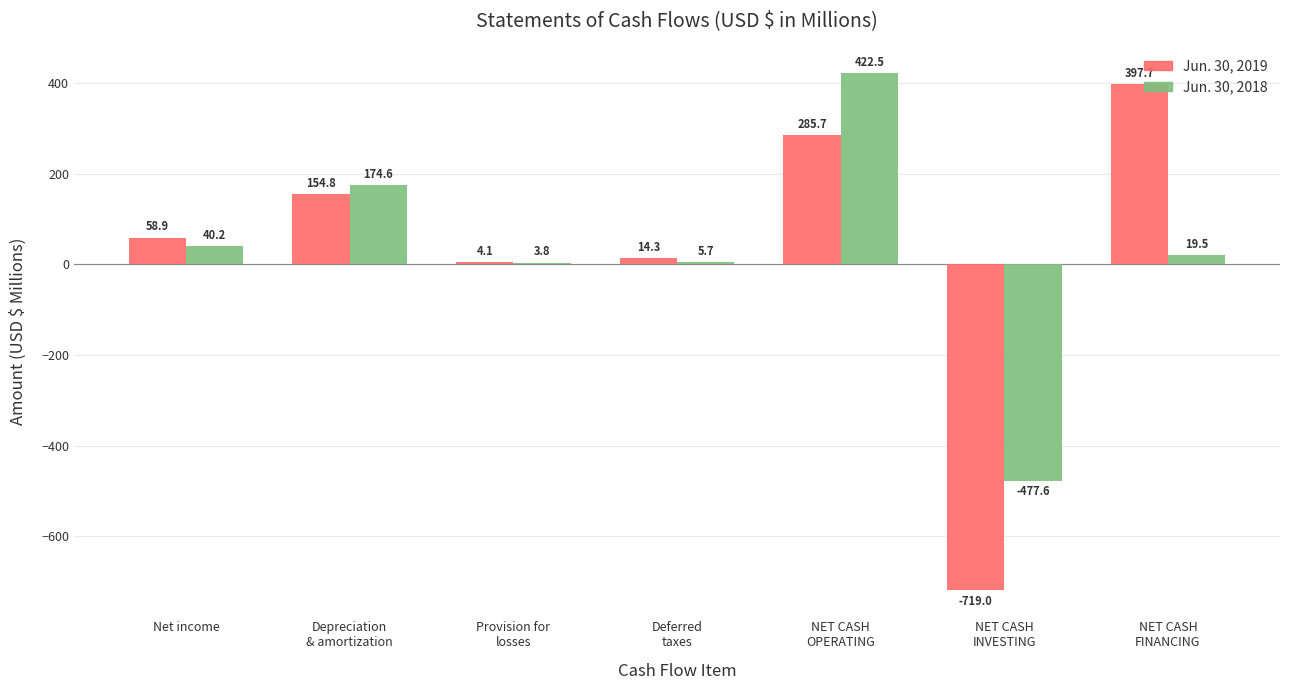

Count the number of data series in this chart.

2